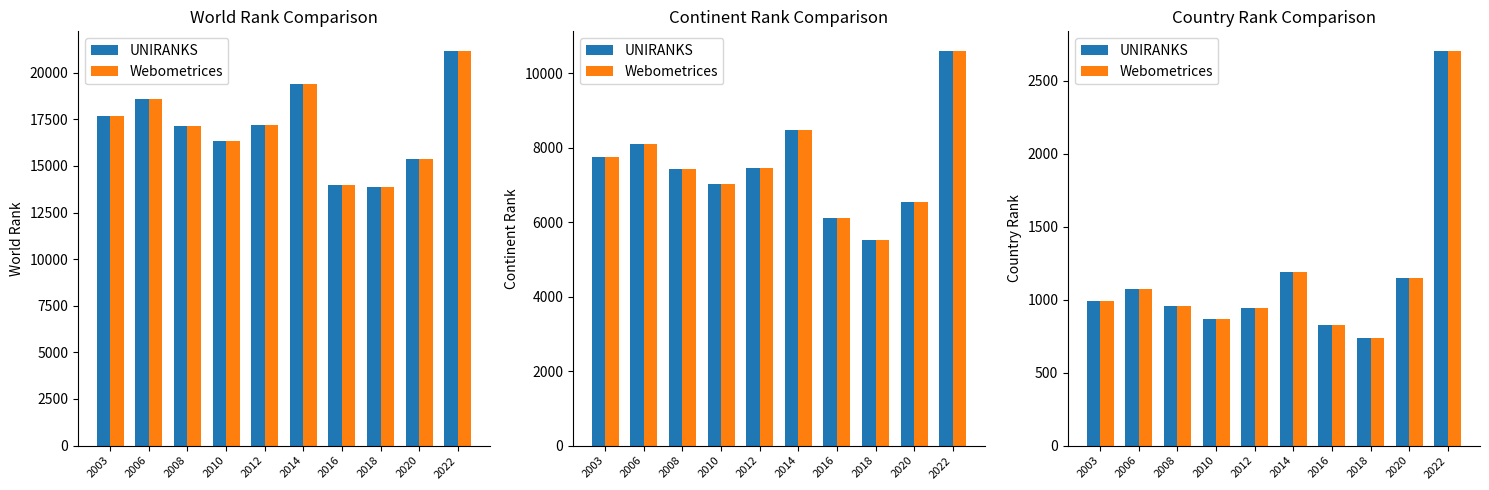

What is the difference between the second highest and minimum values in the Webometrices series?

449